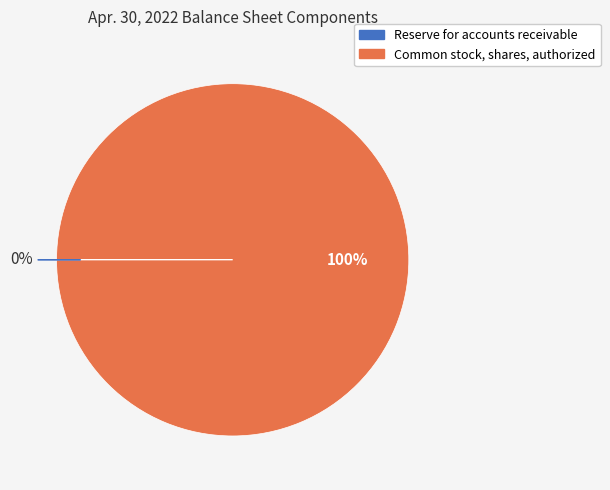

Which category has the biggest portion of the pie?

Common stock, shares, authorized